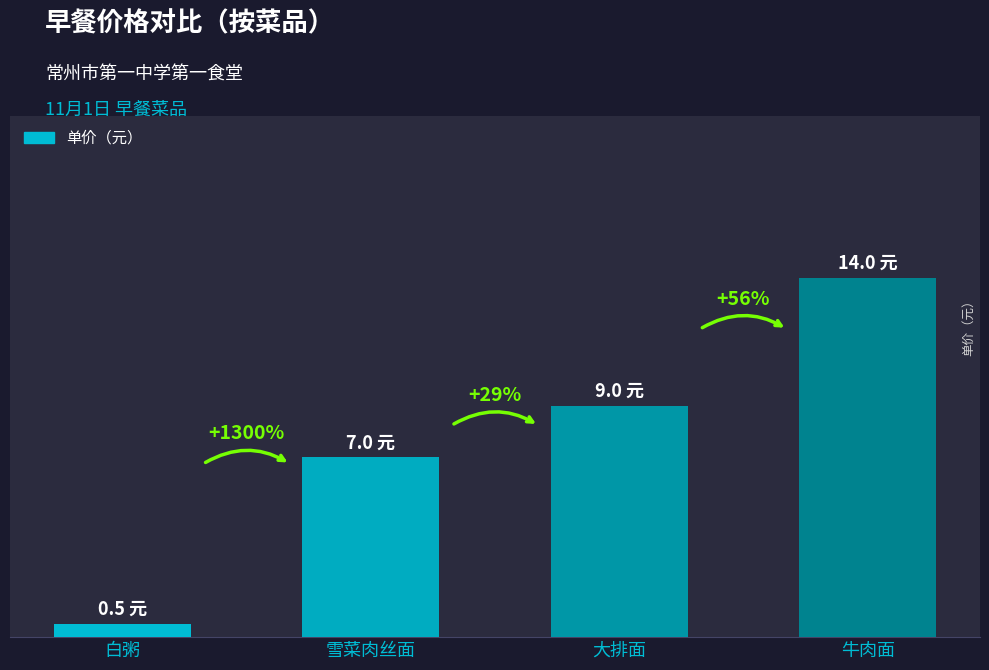

Rank the categories by value from lowest to highest.

白粥, 雪菜肉丝面, 大排面, 牛肉面